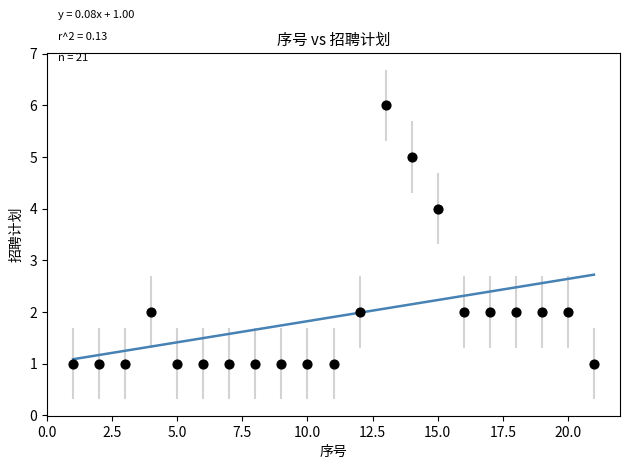

What is the range of X values (max minus min)?

20